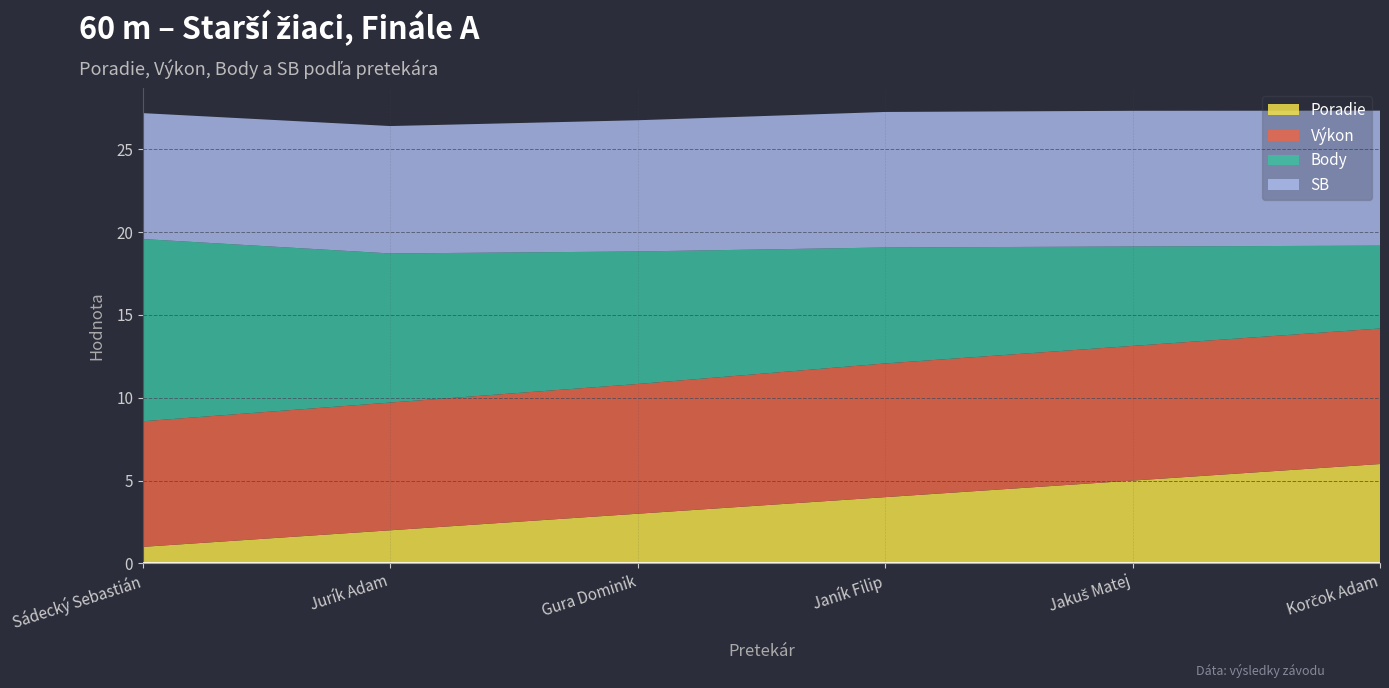

Reading left to right, extract all data points from this chart.

Poradie: 1.0	2.0	3.0	4.0	5.0	6.0
Výkon: 7.6	7.7	7.8	8.1	8.1	8.2
Body: 11.0	9.0	8.0	7.0	6.0	5.0
SB: 7.6	7.7	7.9	8.2	8.2	8.2